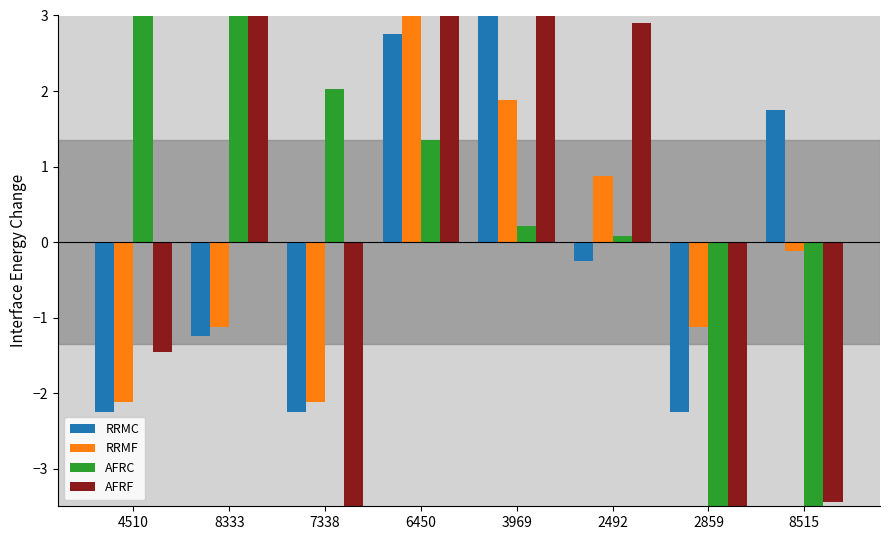

What is the total value across all series at 4510?

-1.6